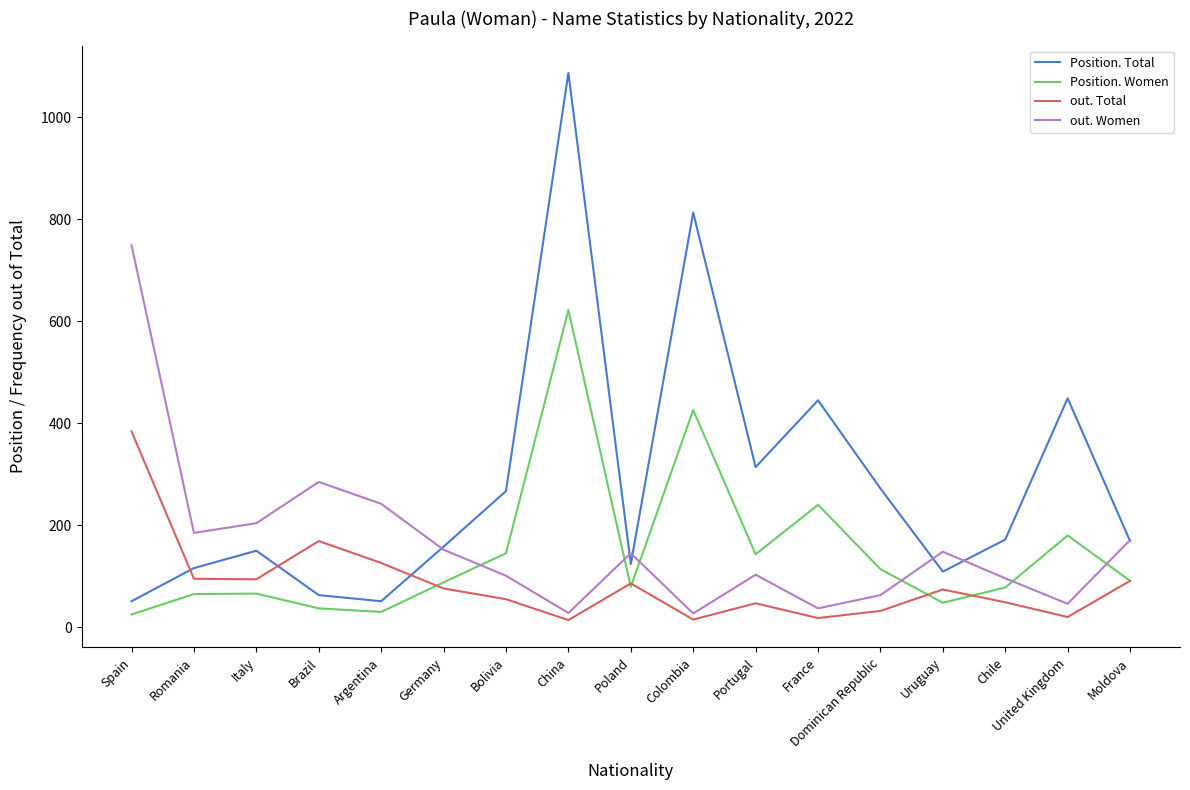

List the series in order of their peak value, lowest first.

out. Total, Position. Women, out. Women, Position. Total